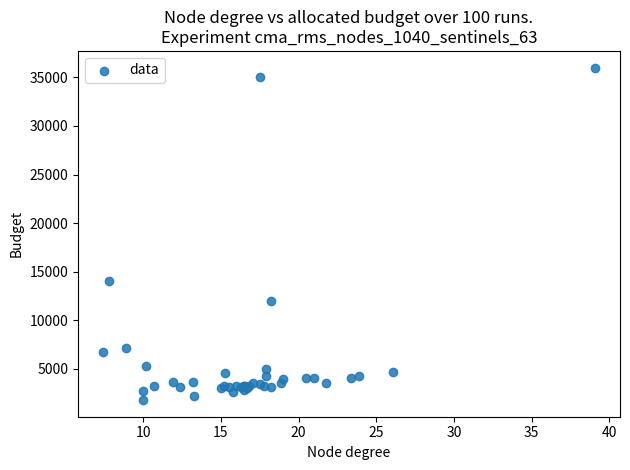

What Y value in the scatter plot is closest to 18900?

14000